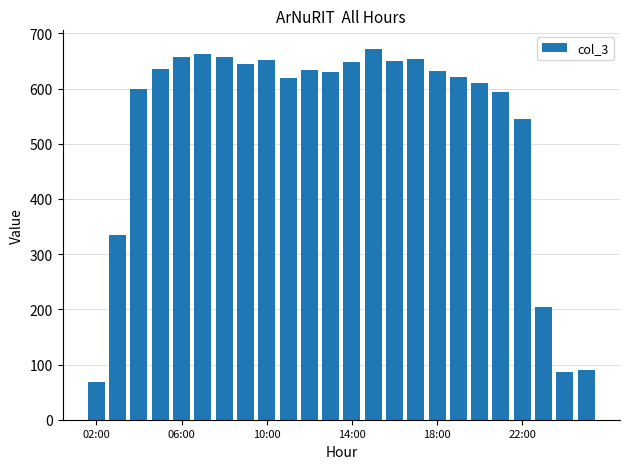

What is the value of the 24th bar from the left?

91